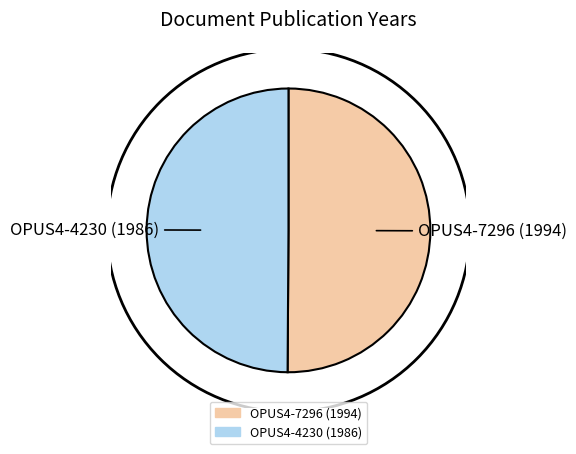

True or false: OPUS4-4230 (1986) accounts for 63% of the total.

False